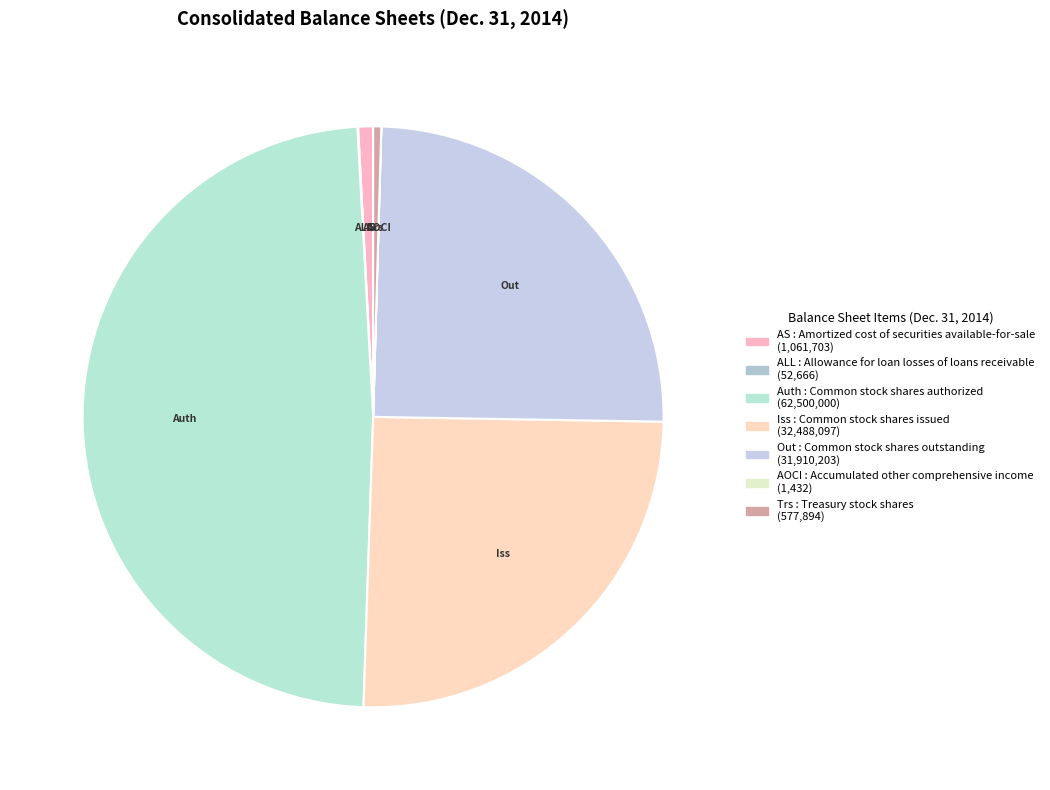

Does any single category account for the majority?

No